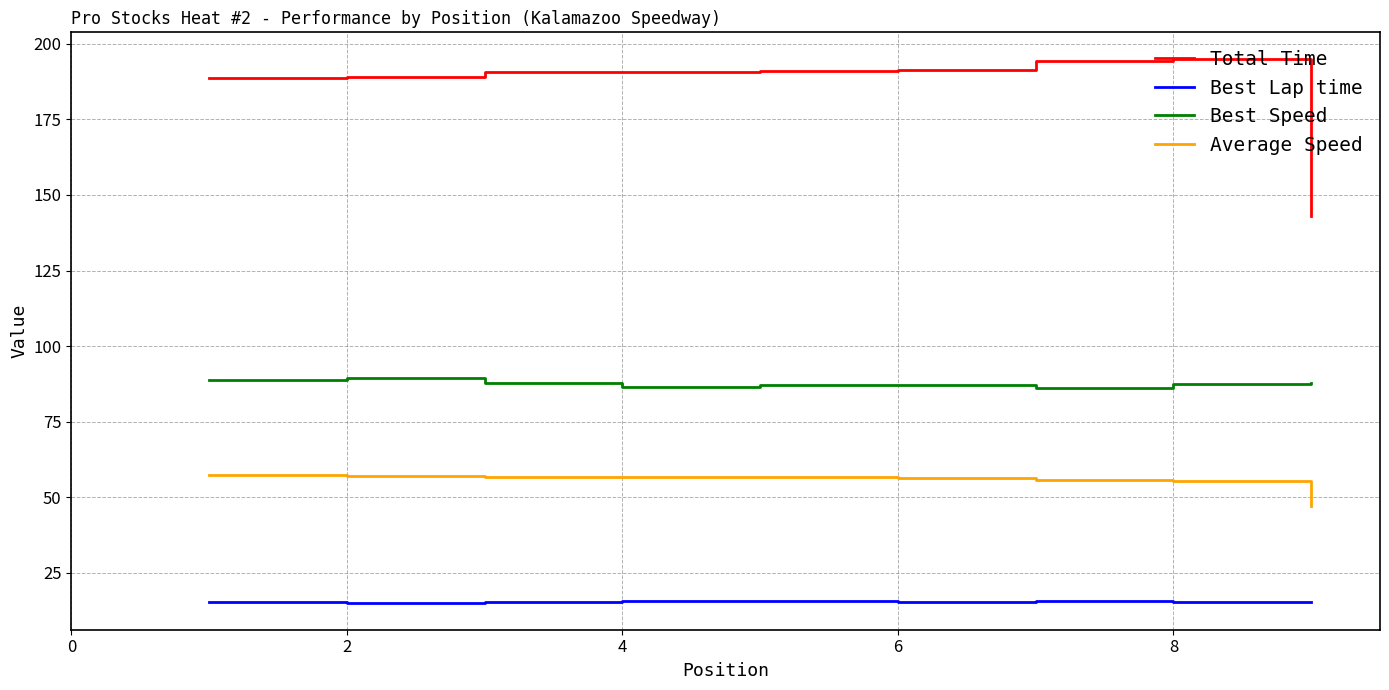

Which series has the largest total across all categories?

Total Time